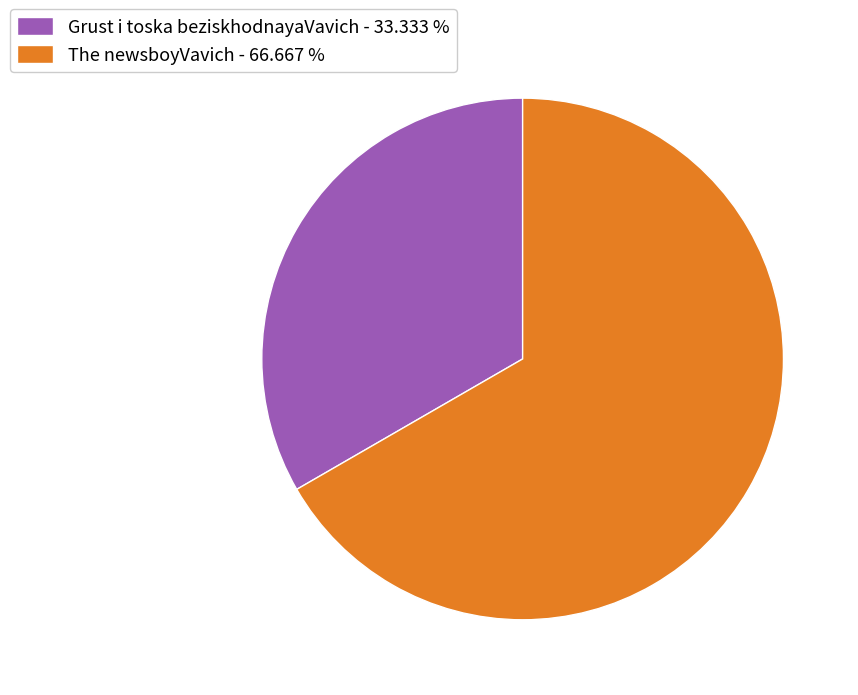

Between Grust i toska beziskhodnayaVavich and The newsboyVavich, which is larger?

The newsboyVavich